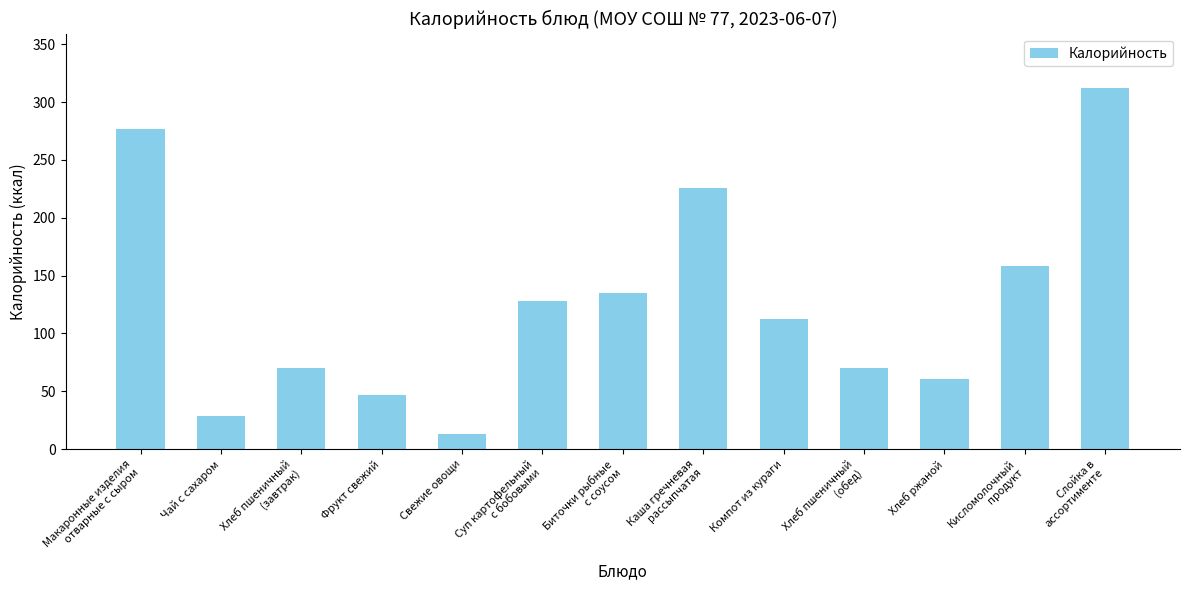

Between Компот из кураги and Кисломолочный
продукт, which is larger?

Кисломолочный
продукт